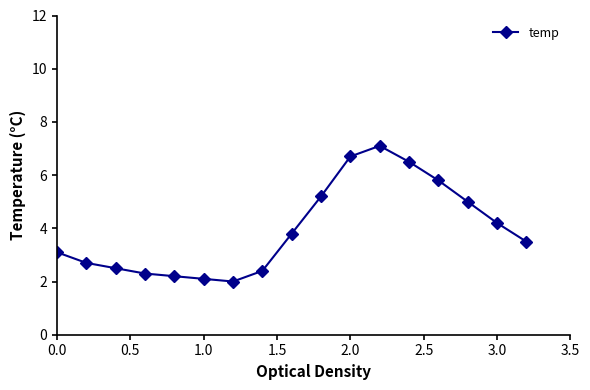

What is the greatest value displayed?

7.1